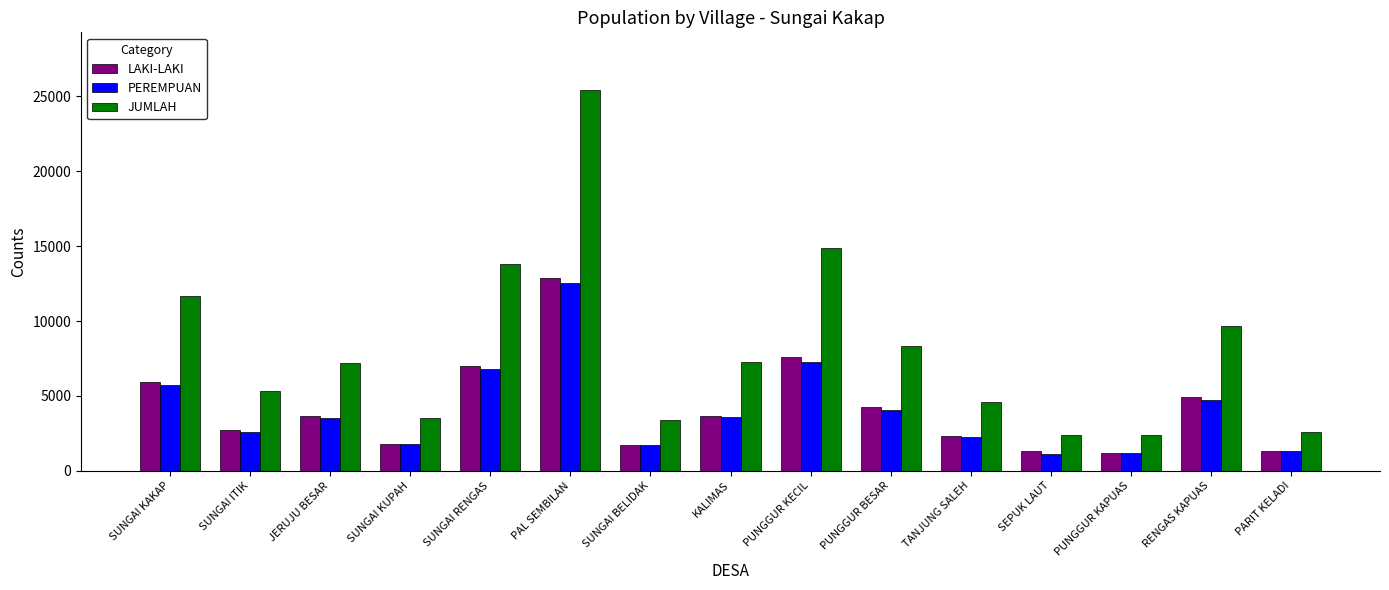

How many bars are there in total?

45